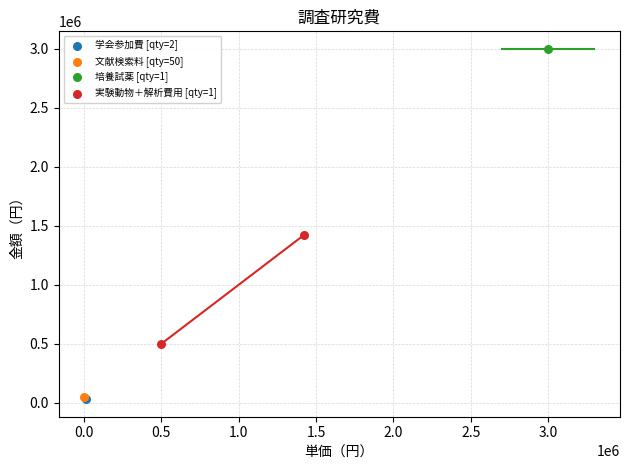

What are all the series names shown in the legend?

学会参加費 [qty=2], 文献検索料 [qty=50], 培養試薬 [qty=1], 実験動物＋解析費用 [qty=1]